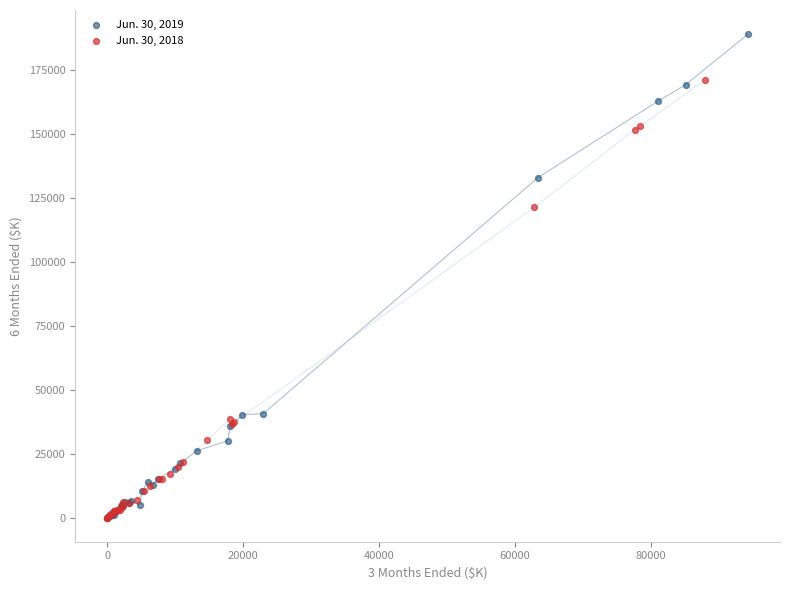

Which series reaches the maximum Y coordinate?

Jun. 30, 2019